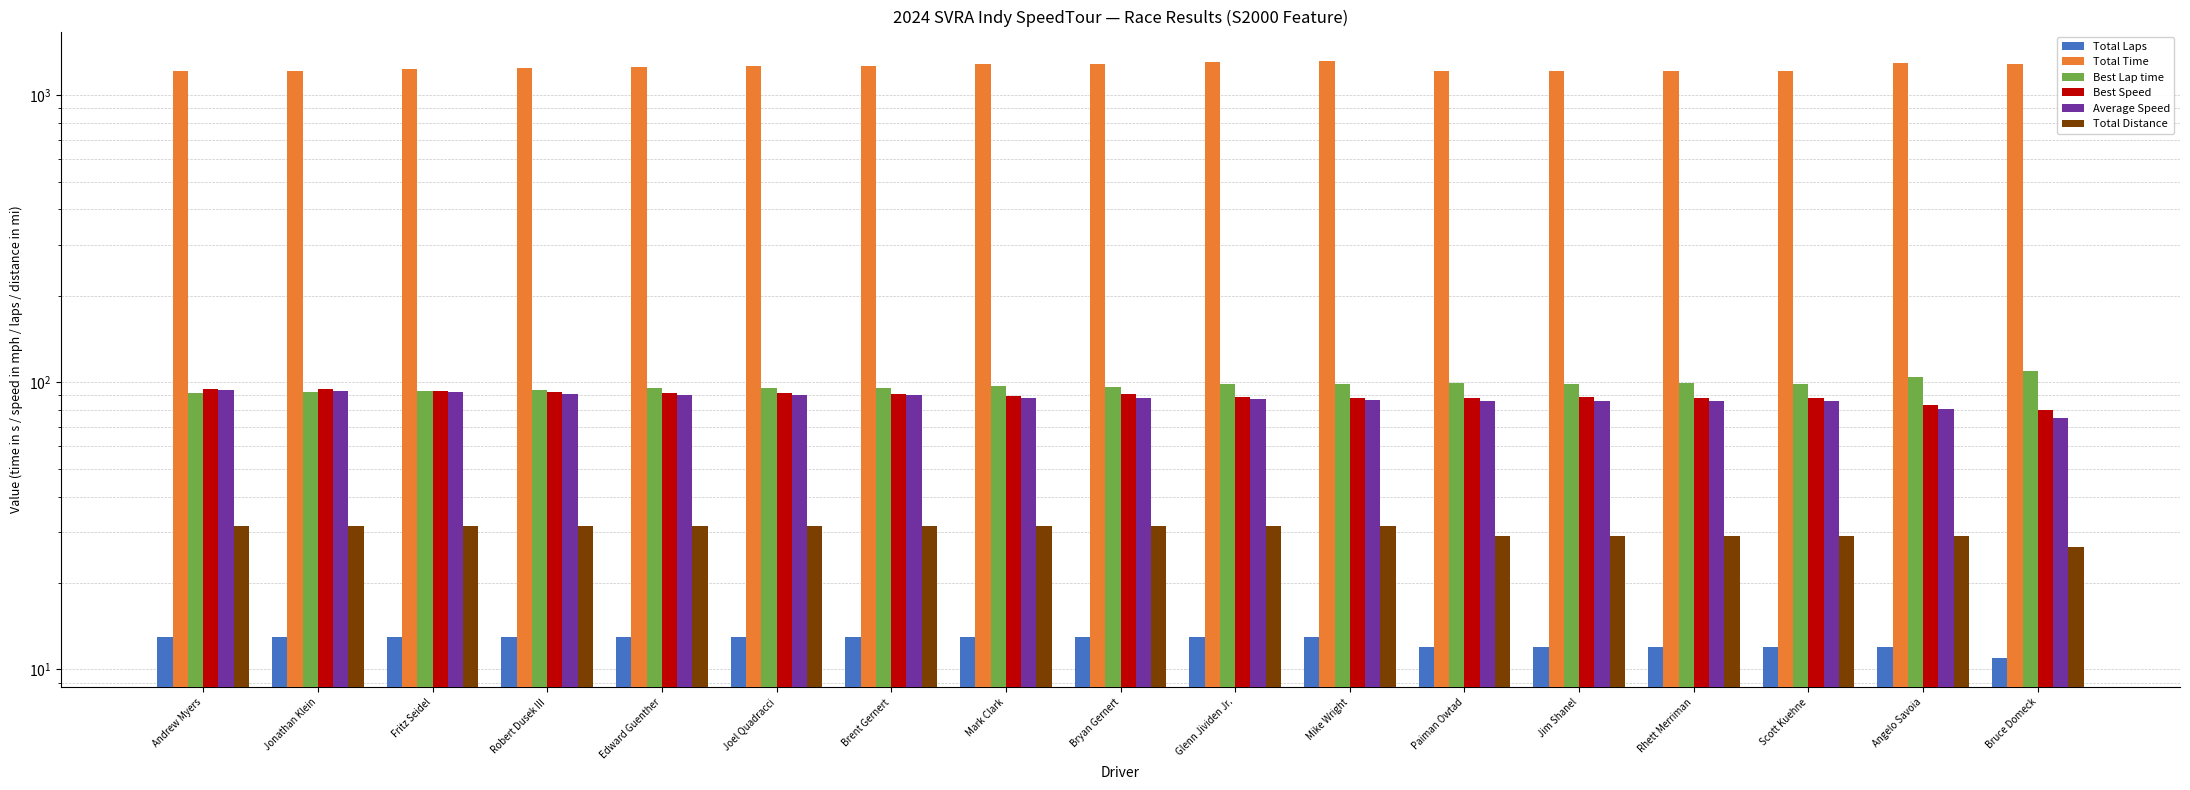

What is the average value of the Average Speed series?

87.9